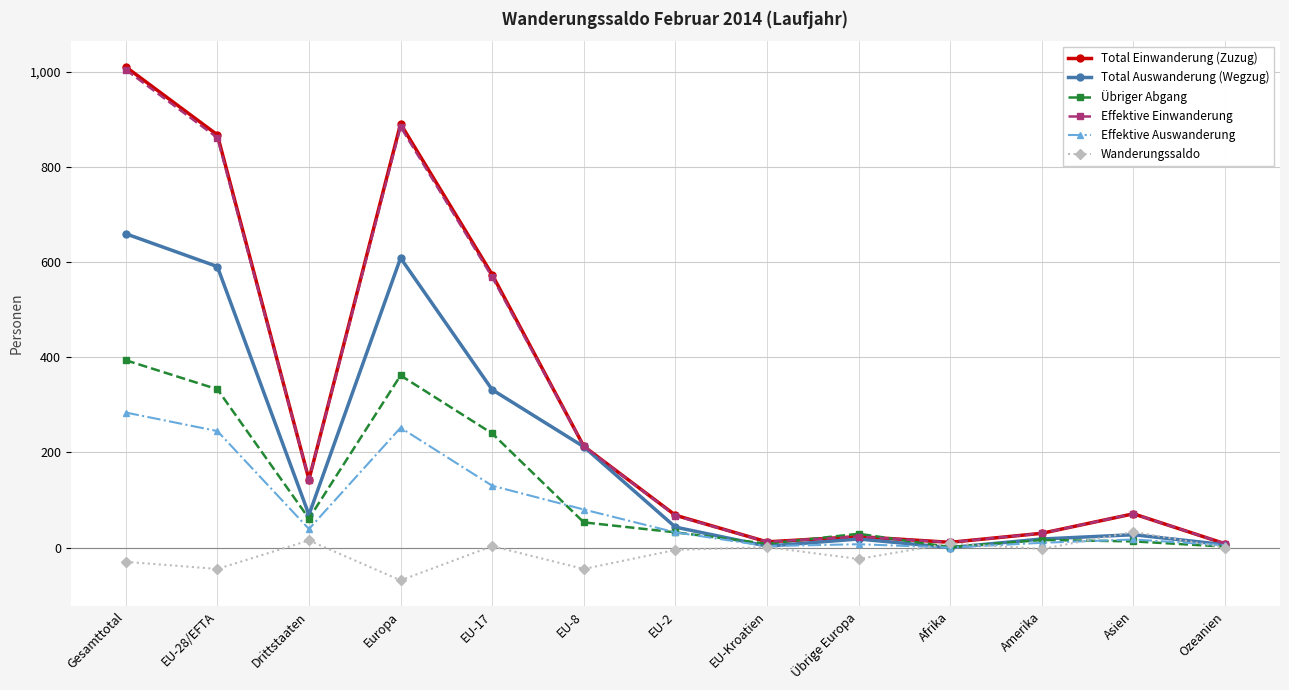

At which label is Total Einwanderung (Zuzug) closest to 509?

EU-17